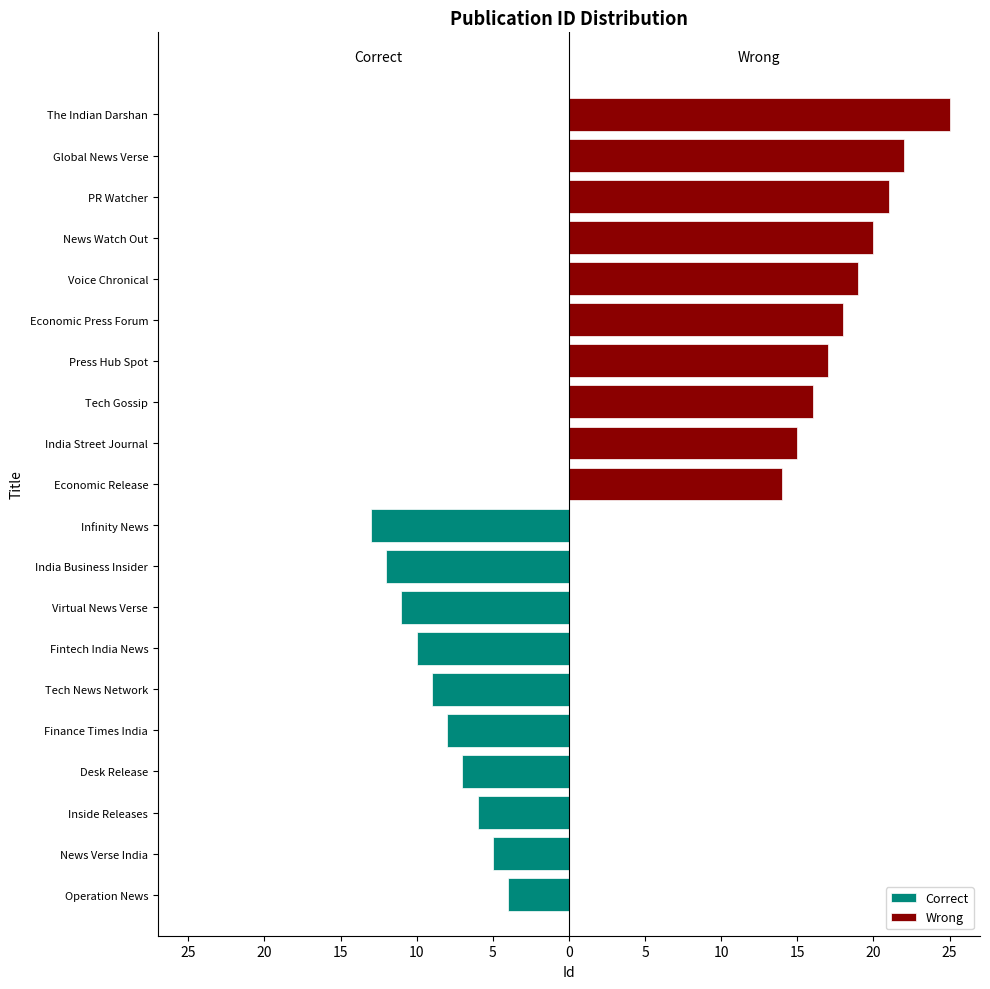

List the series in order of their overall mean, lowest first.

Correct, Wrong